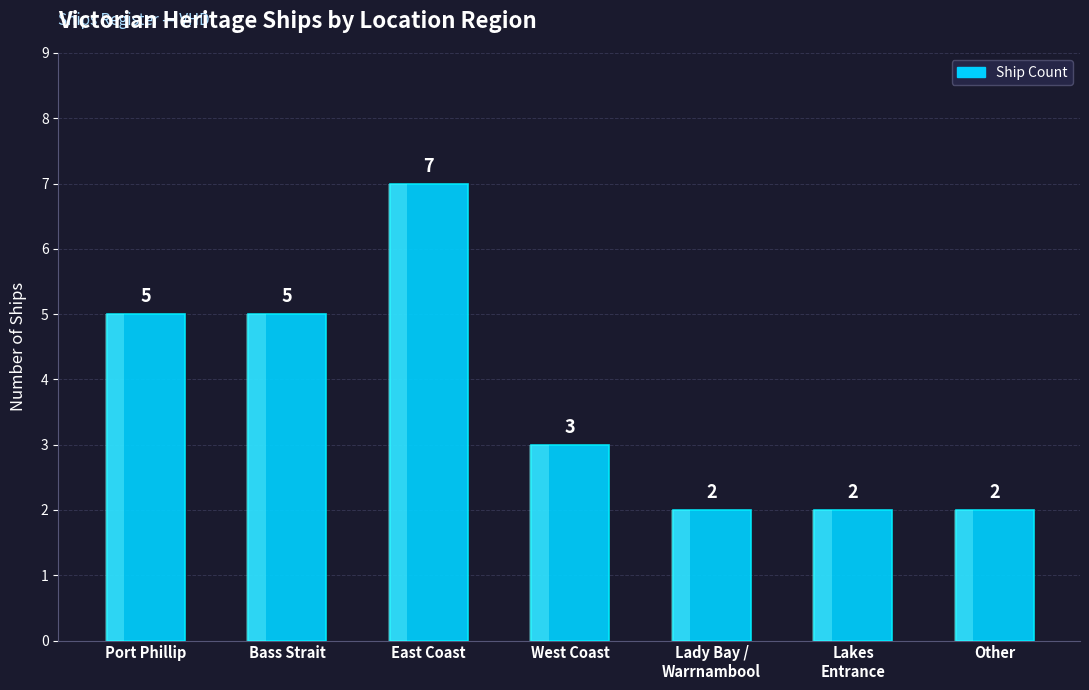

How many values are below 3?

3